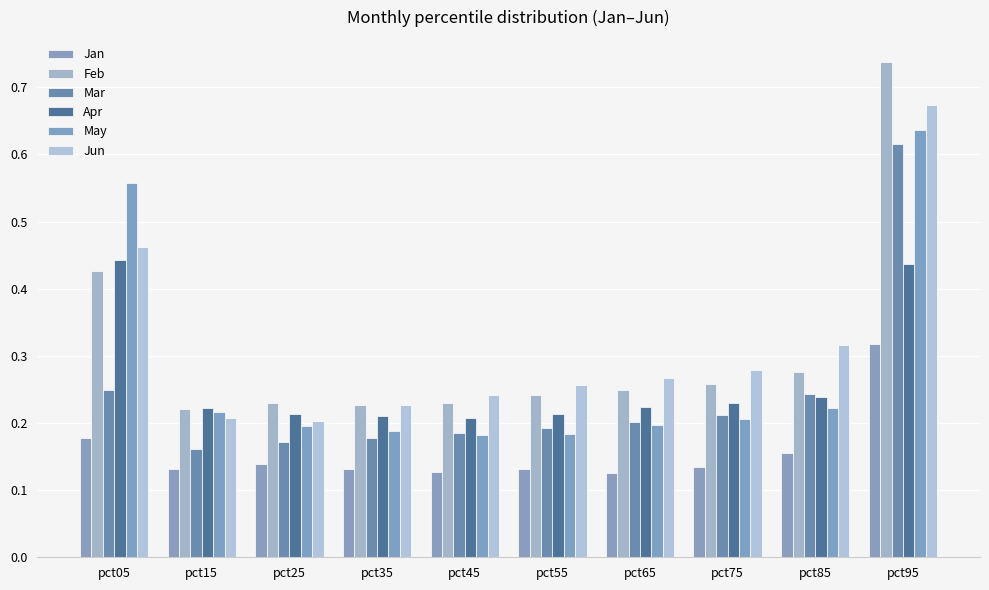

What is the approximate value of May at pct65?

0.2